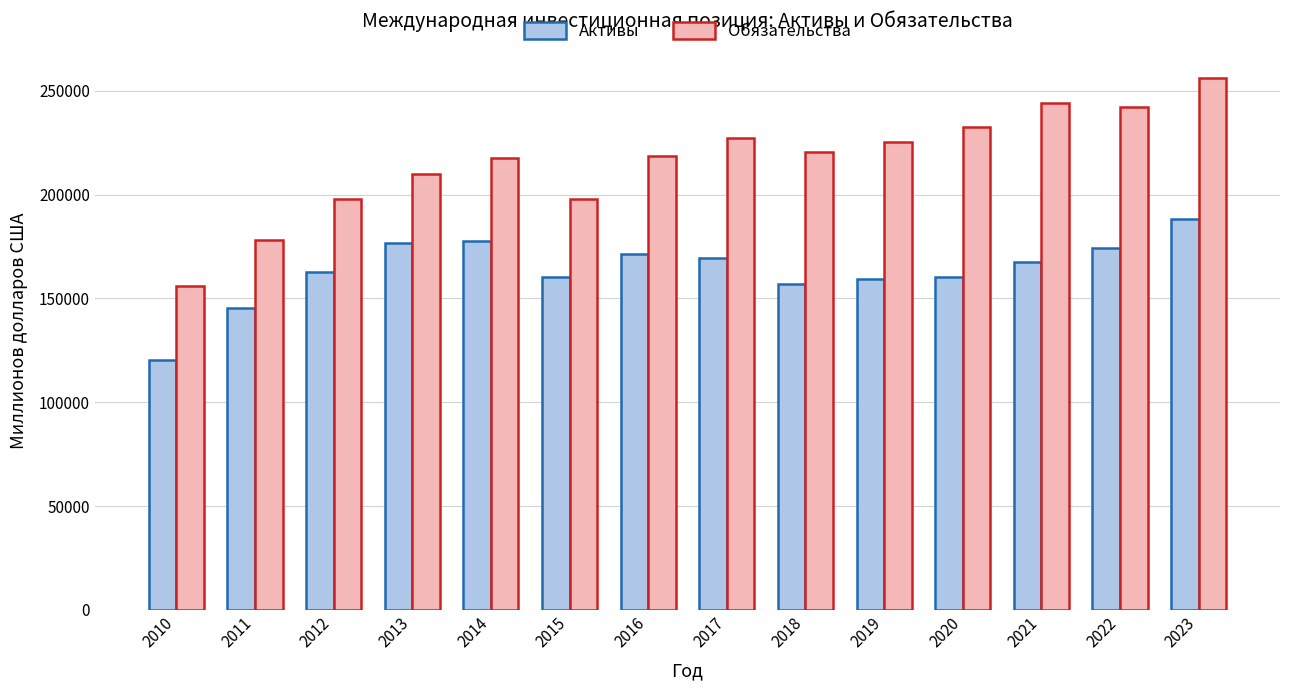

What is the minimum value shown in the chart?

120221.8